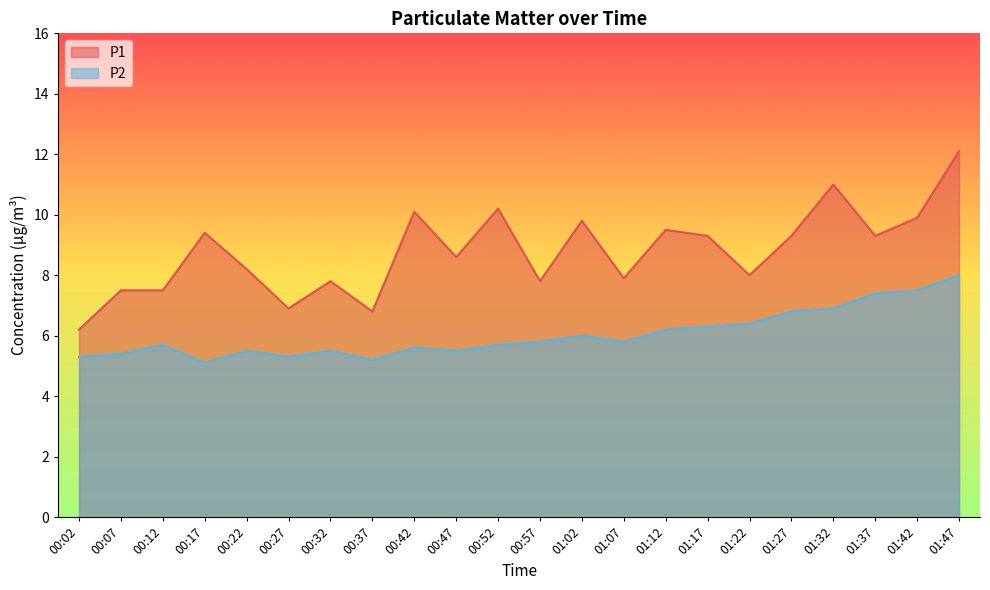

At which category does P2 reach its first local valley?

00:17